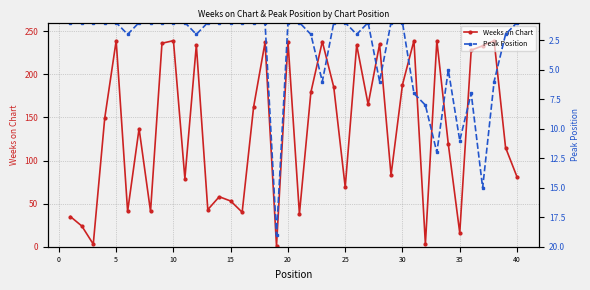

Is it true that Weeks on Chart equals 123 at 40?

False